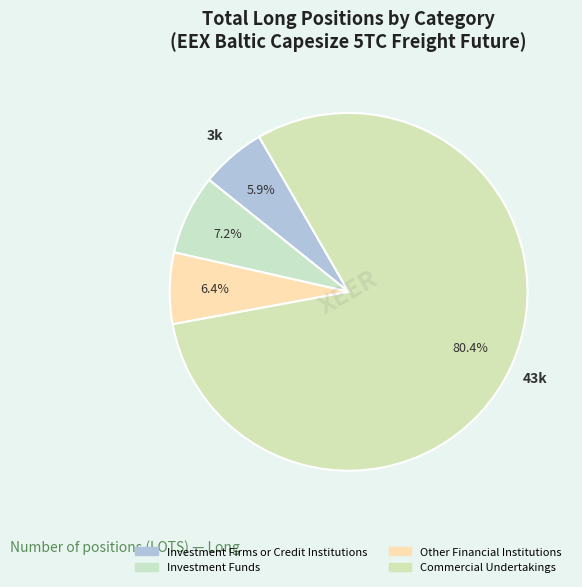

Rank the categories by value from highest to lowest.

Commercial Undertakings, Investment Funds, Other Financial Institutions, Investment Firms or Credit Institutions